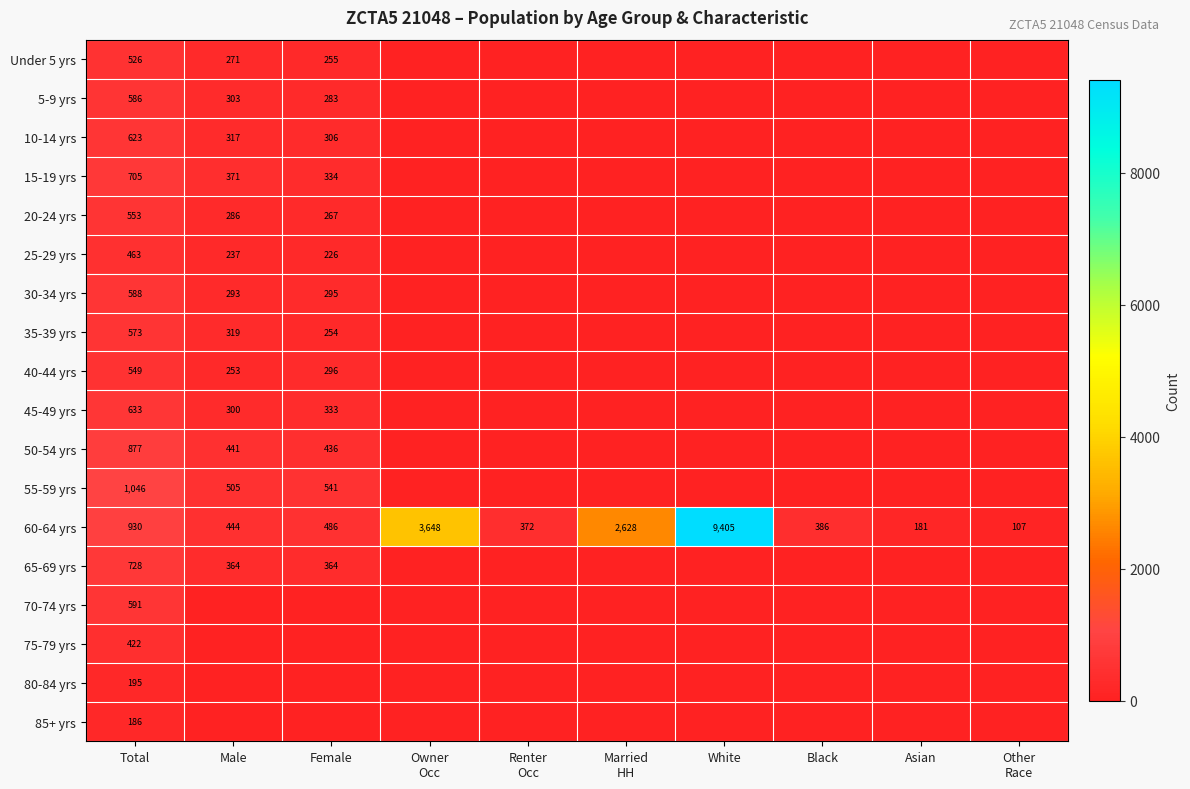

Rank the series at Other Race from highest to lowest value.

60-64 yrs, Under 5 yrs, 5-9 yrs, 10-14 yrs, 15-19 yrs, 20-24 yrs, 25-29 yrs, 30-34 yrs, 35-39 yrs, 40-44 yrs, 45-49 yrs, 50-54 yrs, 55-59 yrs, 65-69 yrs, 70-74 yrs, 75-79 yrs, 80-84 yrs, 85+ yrs